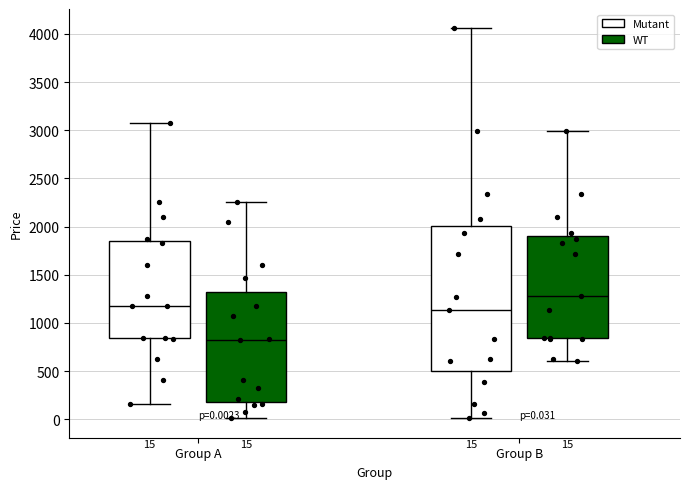

Which box has the lowest median line?

Group A (WT)